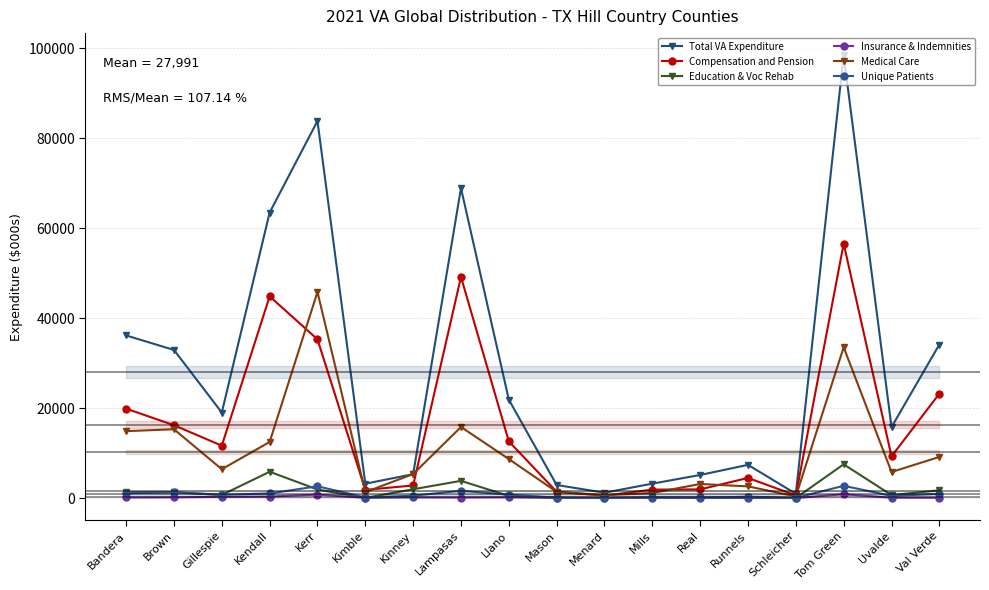

Which has a higher value, Mills or Kerr?

Kerr